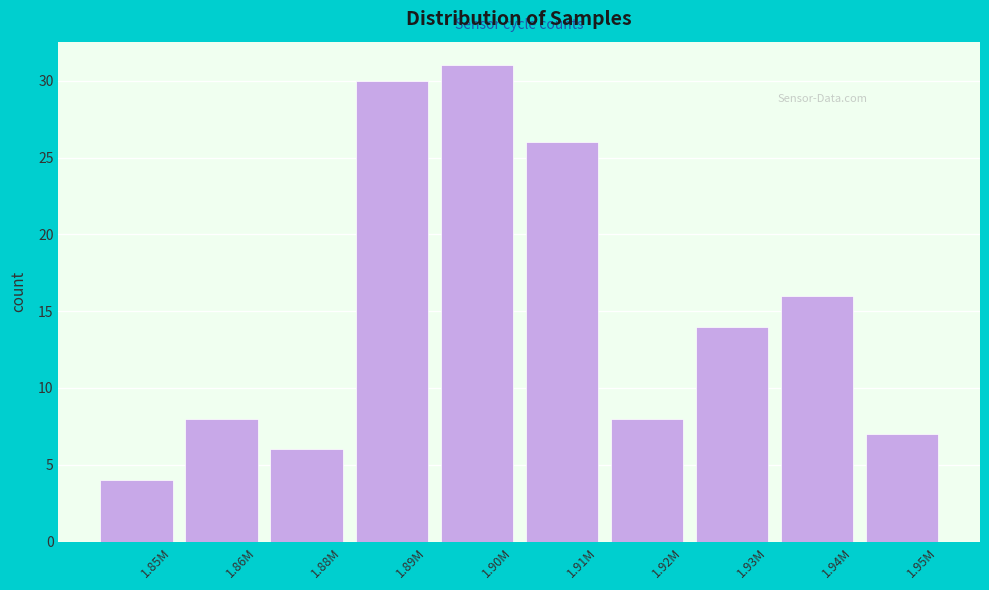

Reading left to right, extract all data points from this chart.

1.85M=4	1.86M=8	1.88M=6	1.89M=30	1.90M=31	1.91M=26	1.92M=8	1.93M=14	1.94M=16	1.95M=7